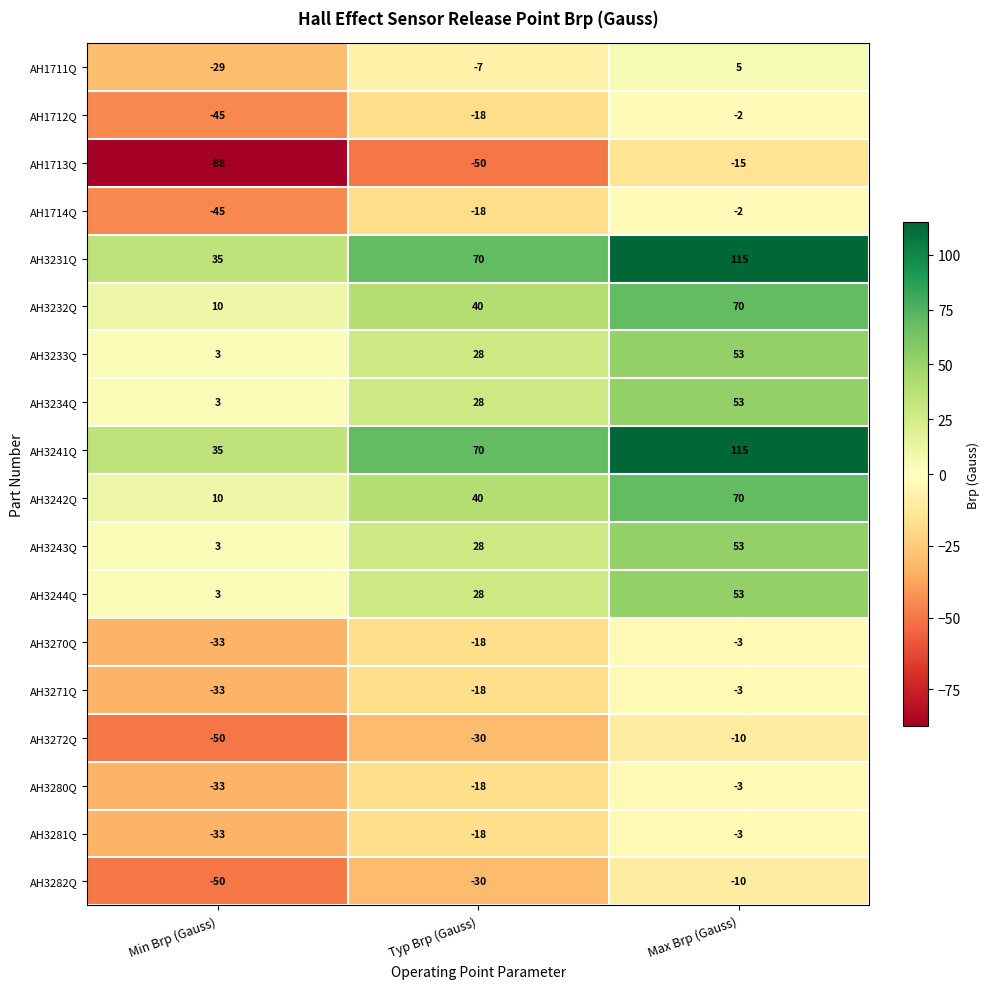

What is the difference between the maximum and minimum values in the AH3271Q series?

30